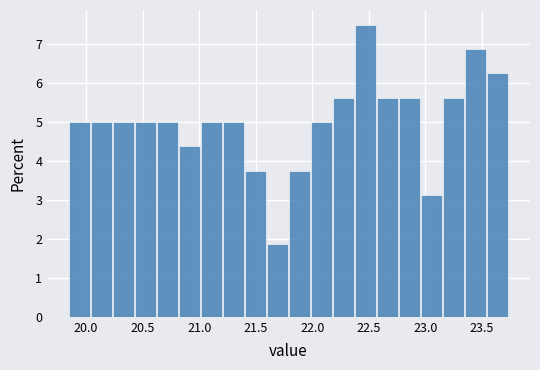

Around what value on the x-axis is the tallest bar? Give the approximate position of its centre, as read against the axis.

22.45